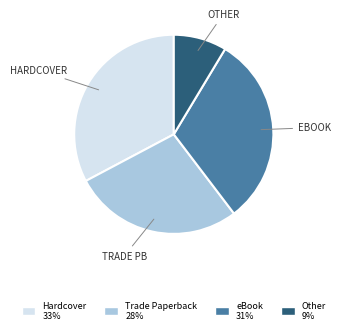

Does any single category account for the majority?

No